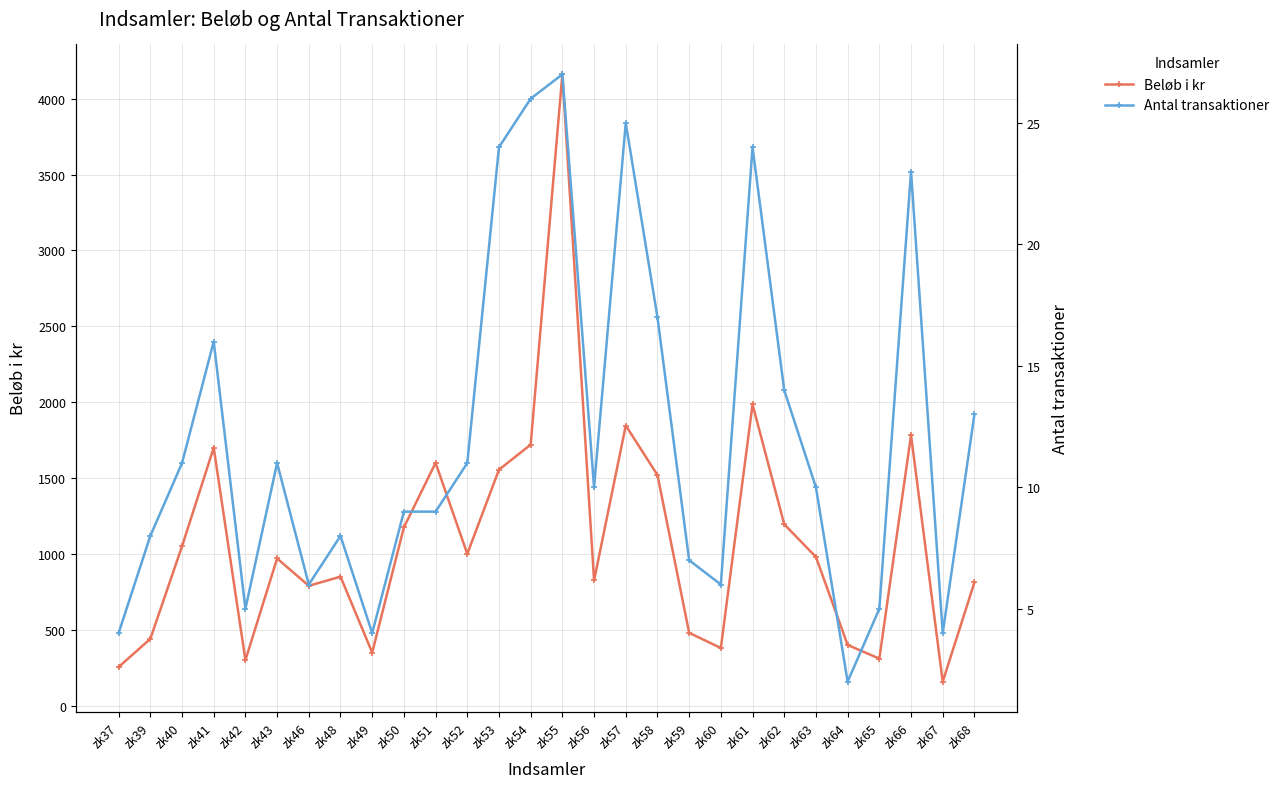

True or false: Antal transaktioner and Beløb i kr cross at least once.

False